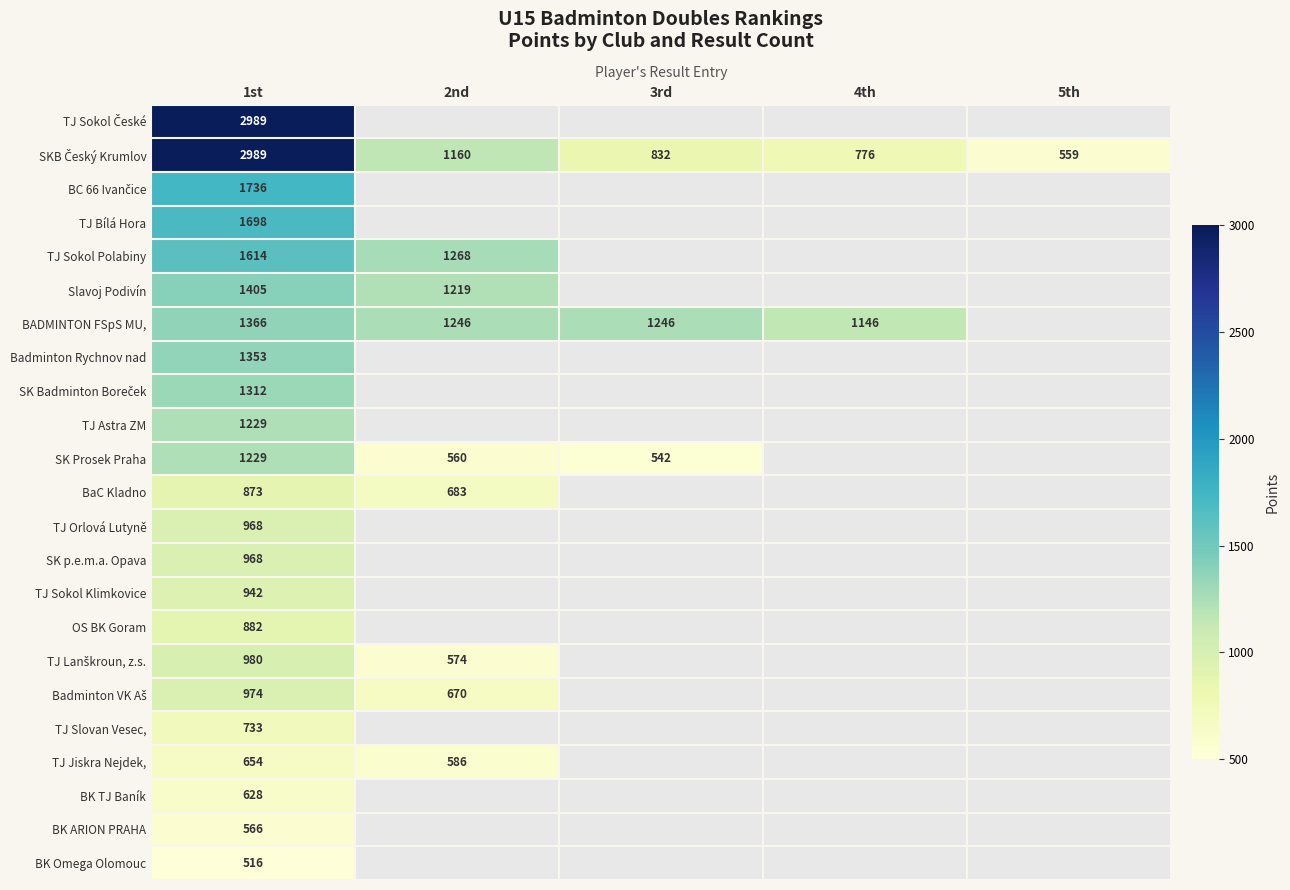

Which has a higher value, 3rd or 1st?

1st